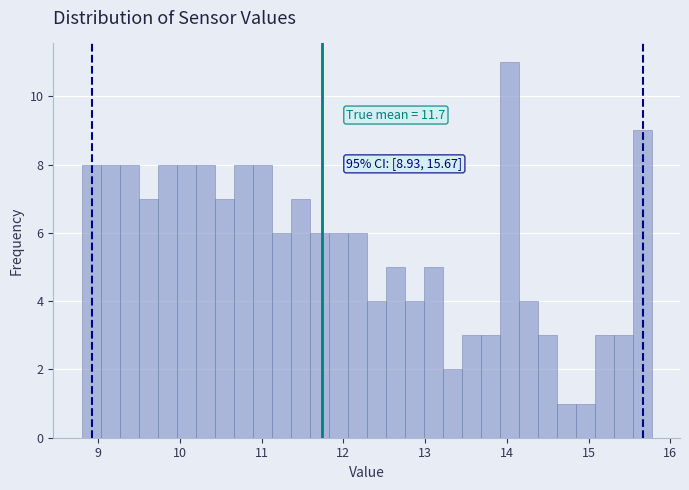

Read against the x-axis, roughly where is the centre of the tallest bar?

14.0